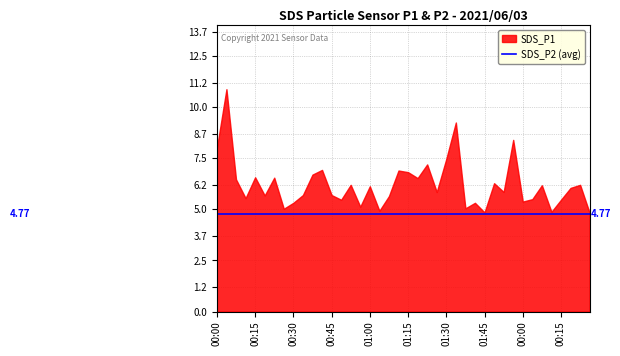

At 01:00, list the series in order from largest to smallest.

SDS_P1, SDS_P2